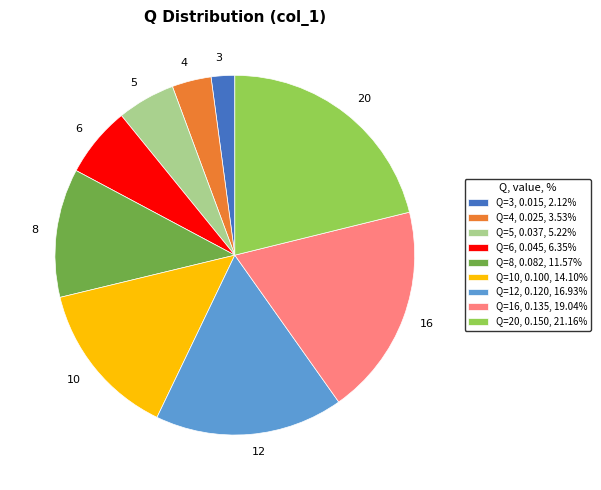

Is the sum of Q=3, 0.015, 2.12% and Q=5, 0.037, 5.22% greater than half?

No